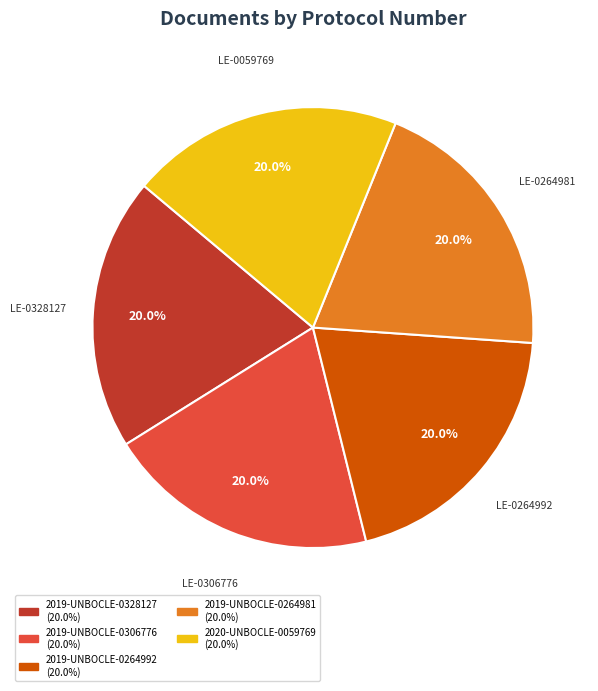

Is there any slice that represents more than half of the pie?

No